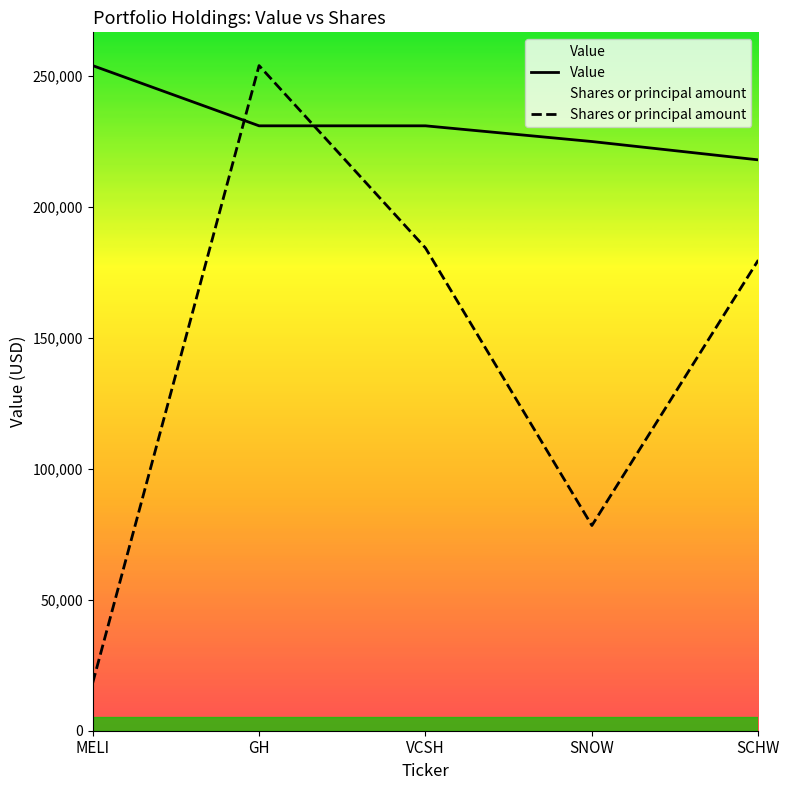

Where is the first local minimum for Shares or principal amount?

SNOW